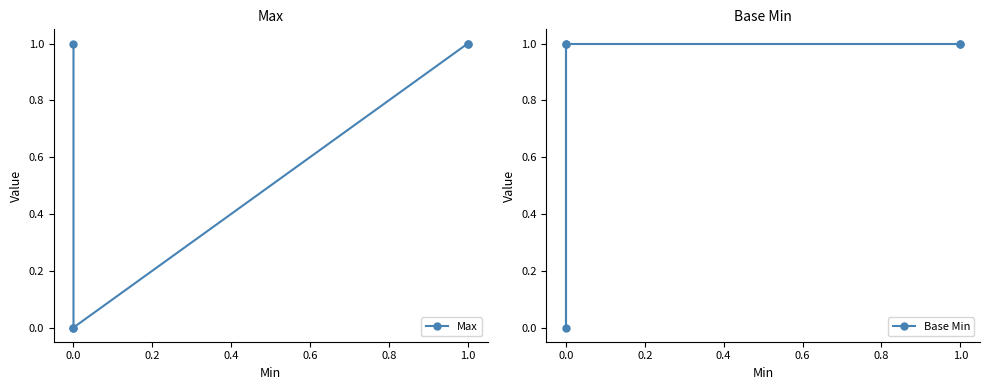

True or false: Max and Base Min intersect in this chart.

False